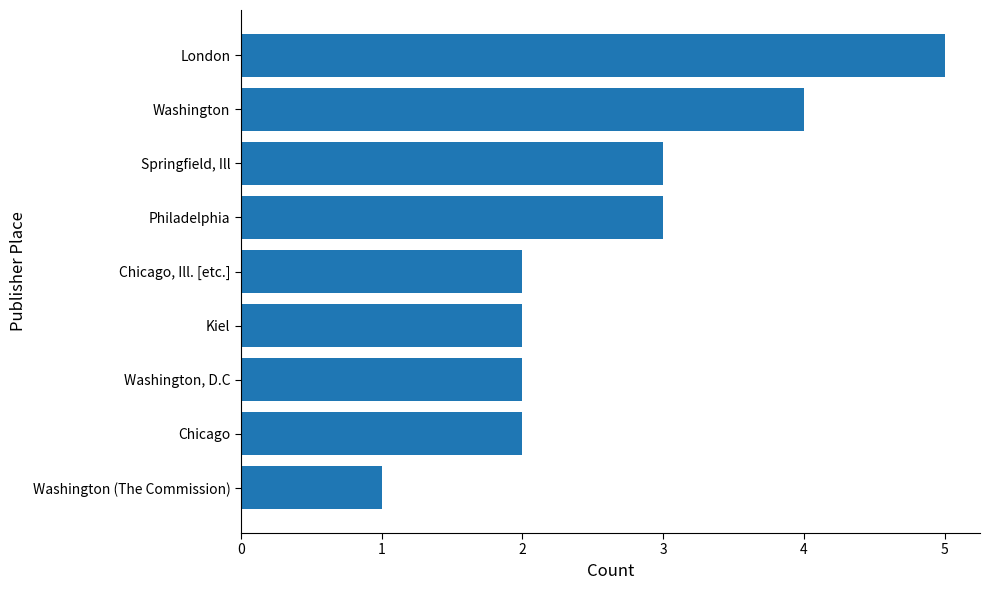

What is the sum of the values at London and Washington (The Commission)?

6